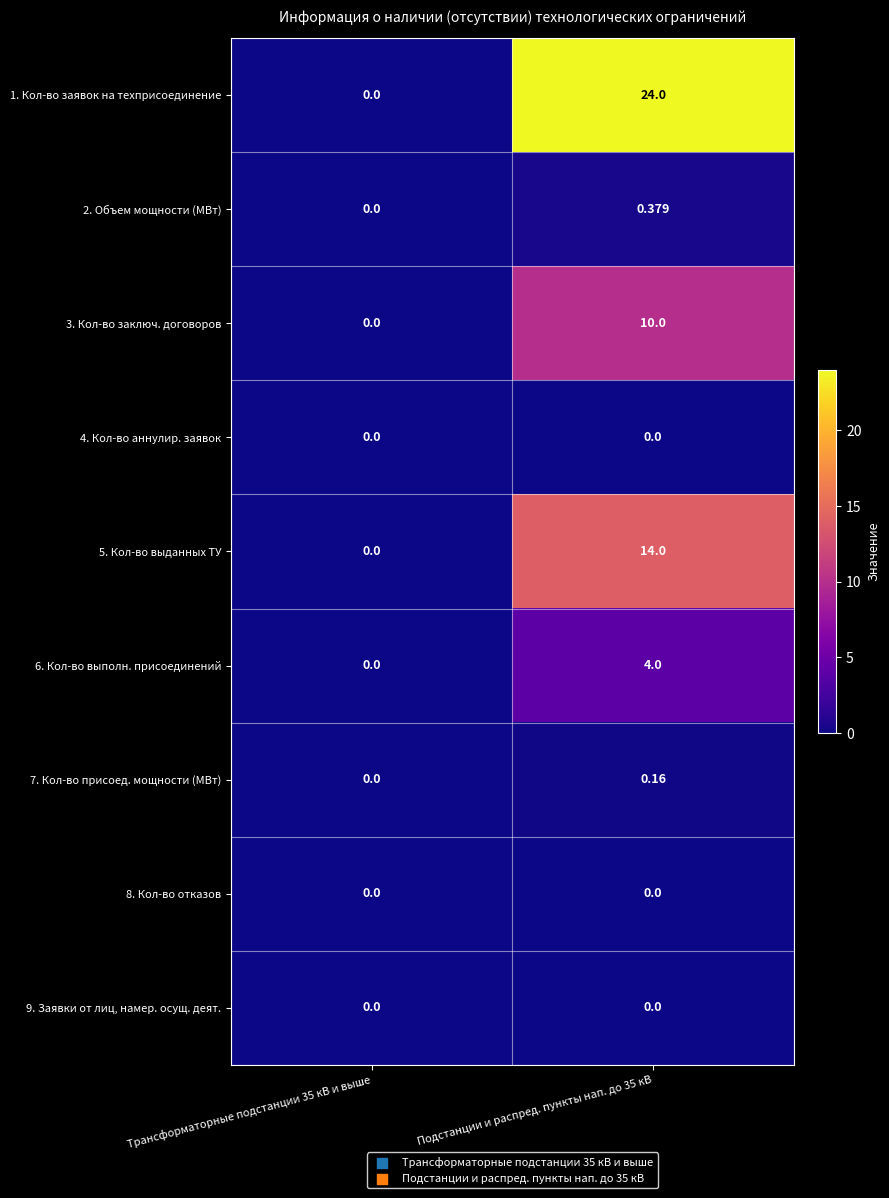

Which series has the largest total across all categories?

1. Кол-во заявок на техприсоединение